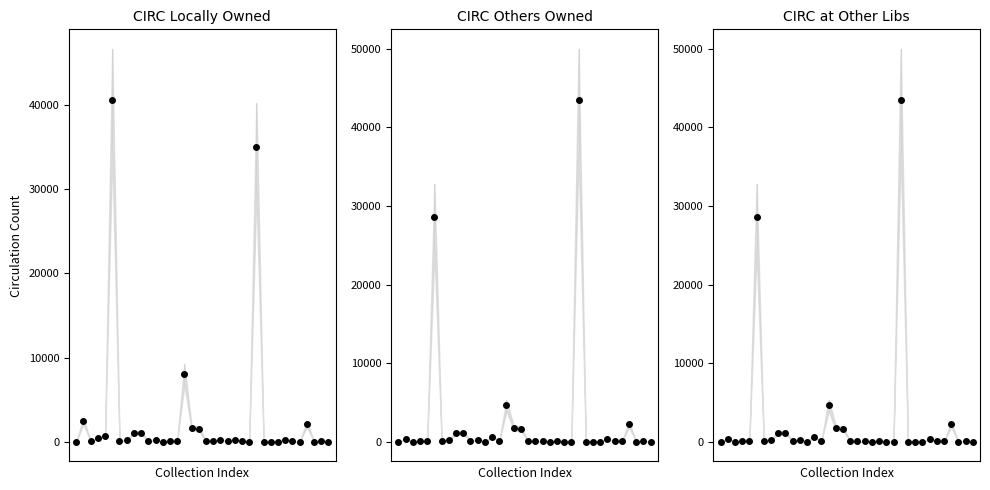

How many interior local peaks does the CIRC AT LINKcat, ITEMS OWNED BY OTHERS series have?

13